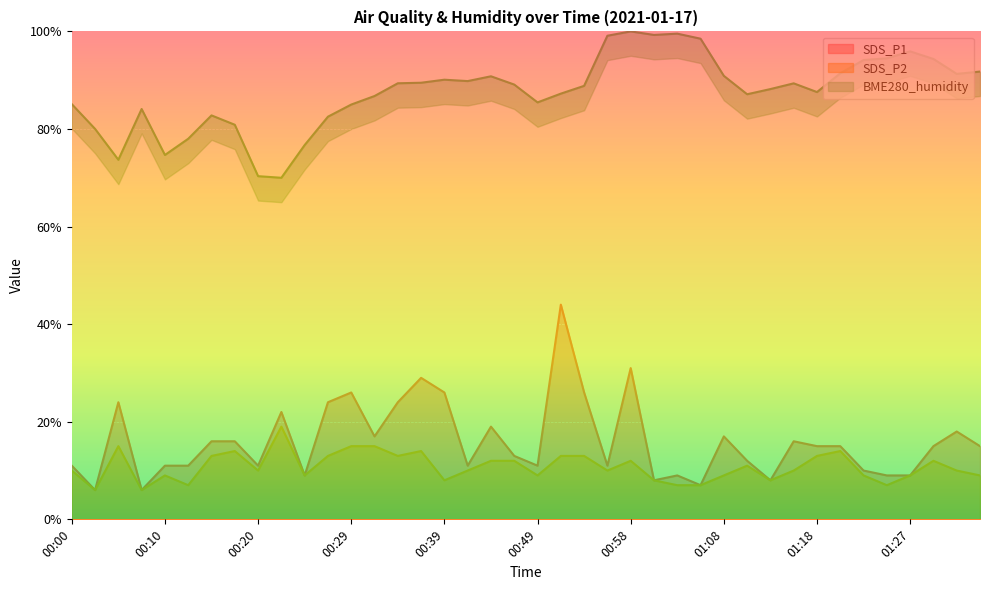

Where is SDS_P2 nearest to the value 12?

00:44